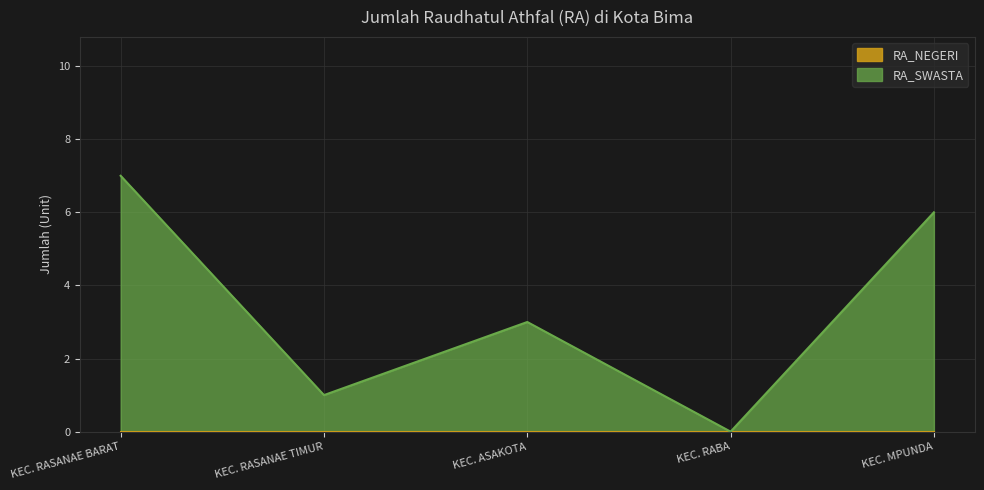

Count the values in the range 1 to 6.

3